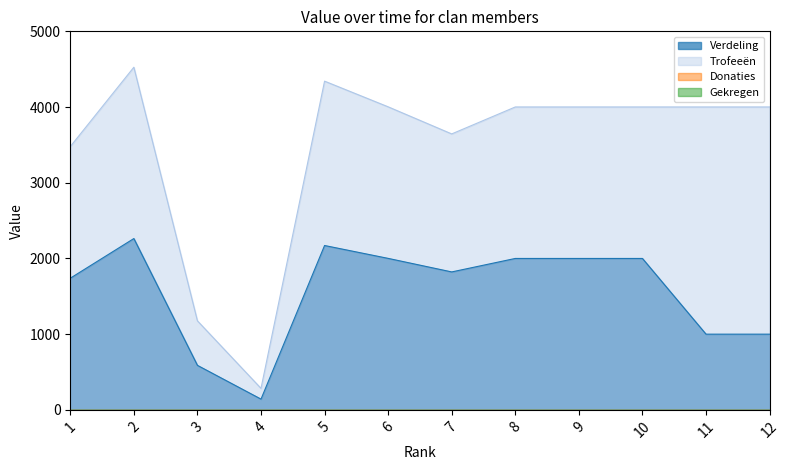

Where does the Trofeeën series first go above 4001?

2